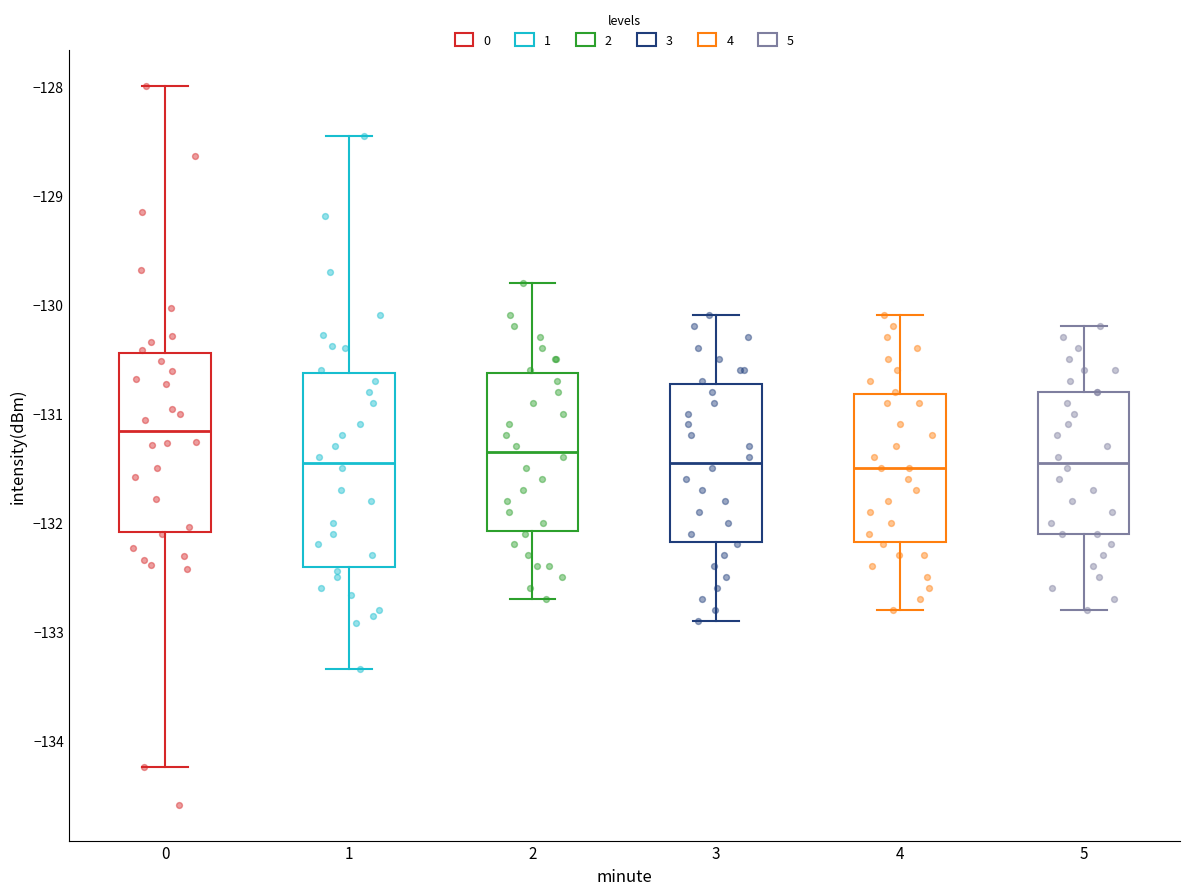

Which box has the highest median line?

0